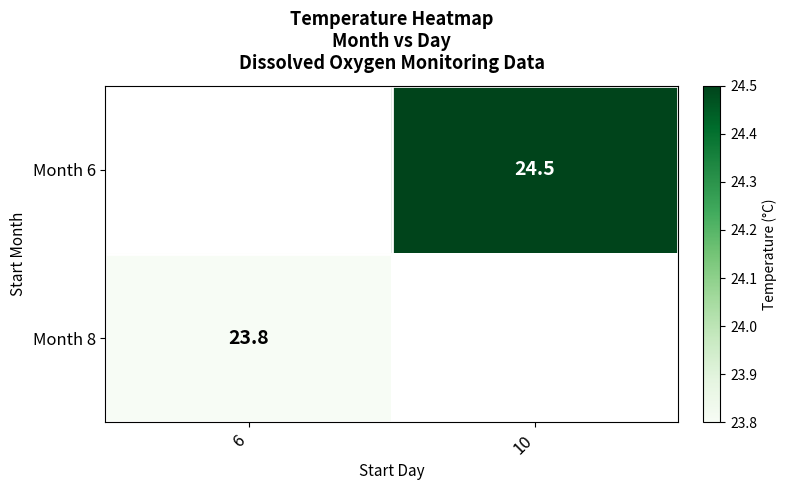

The Month 6 series shows 24.5 at 10. True or false?

True